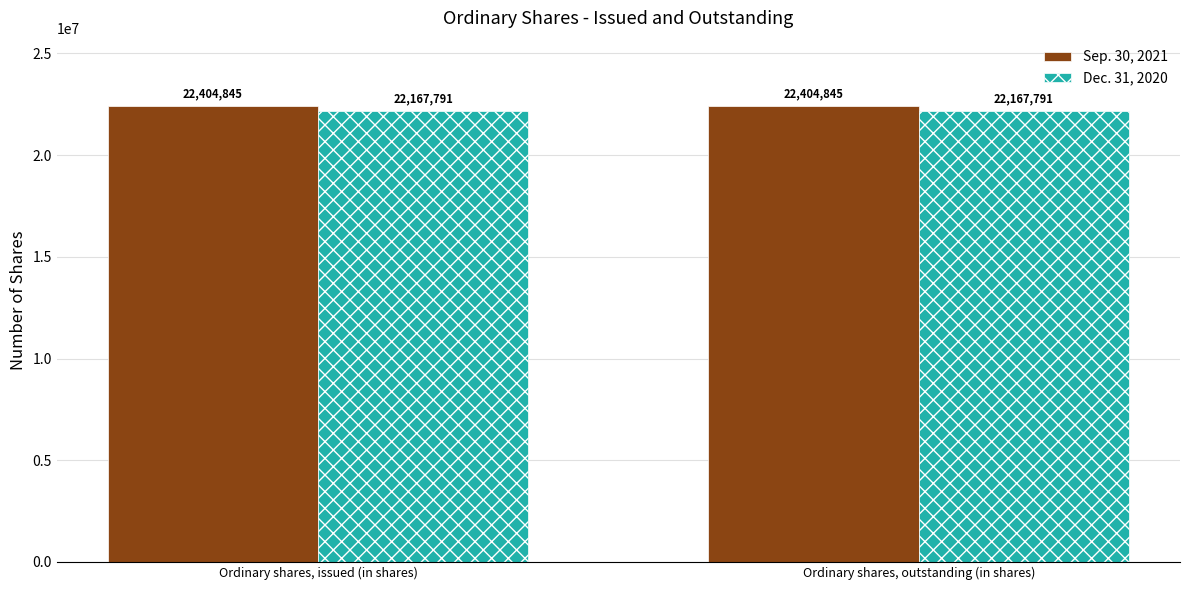

What is the smallest value displayed?

22167791